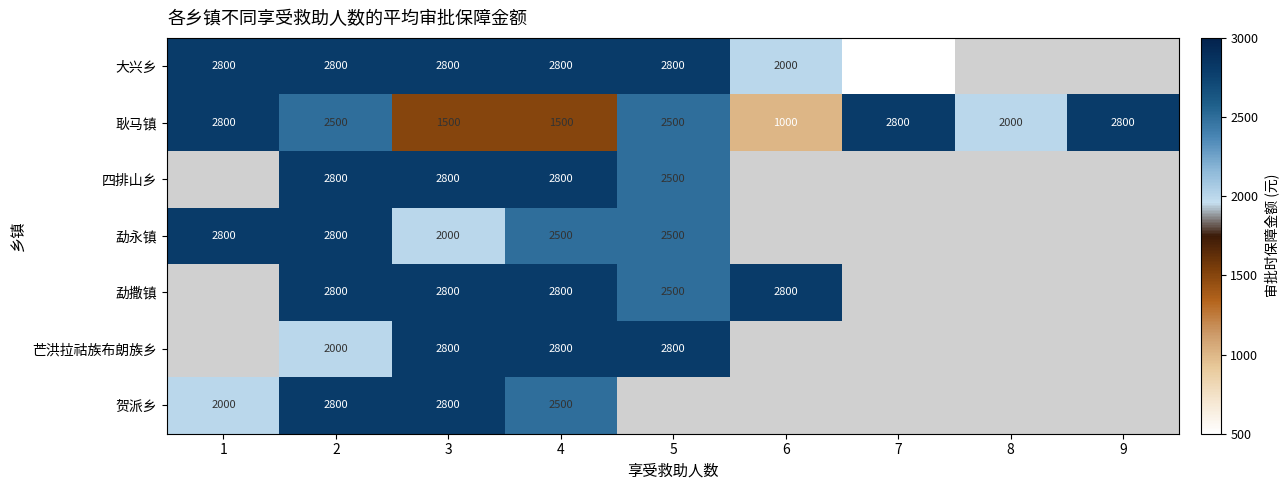

Count the 耿马镇 values in the range 1500 to 2800.

8